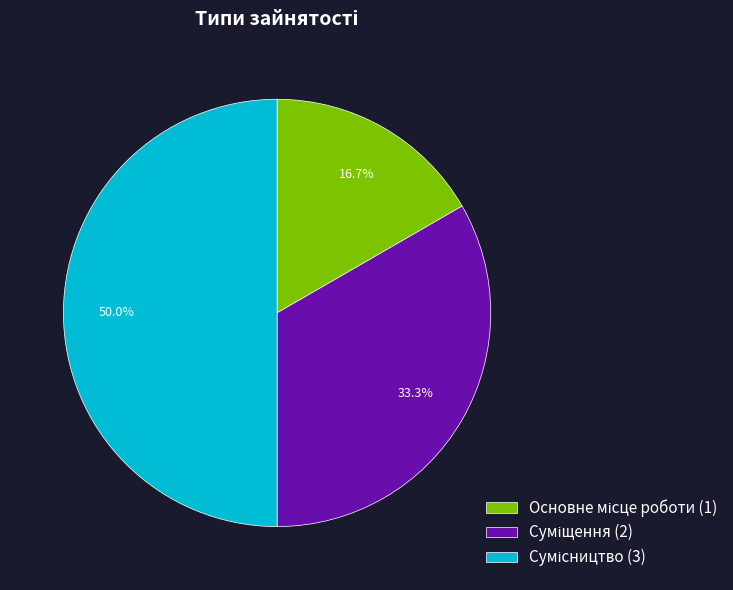

True or false: Суміщення accounts for 33% of the total.

True